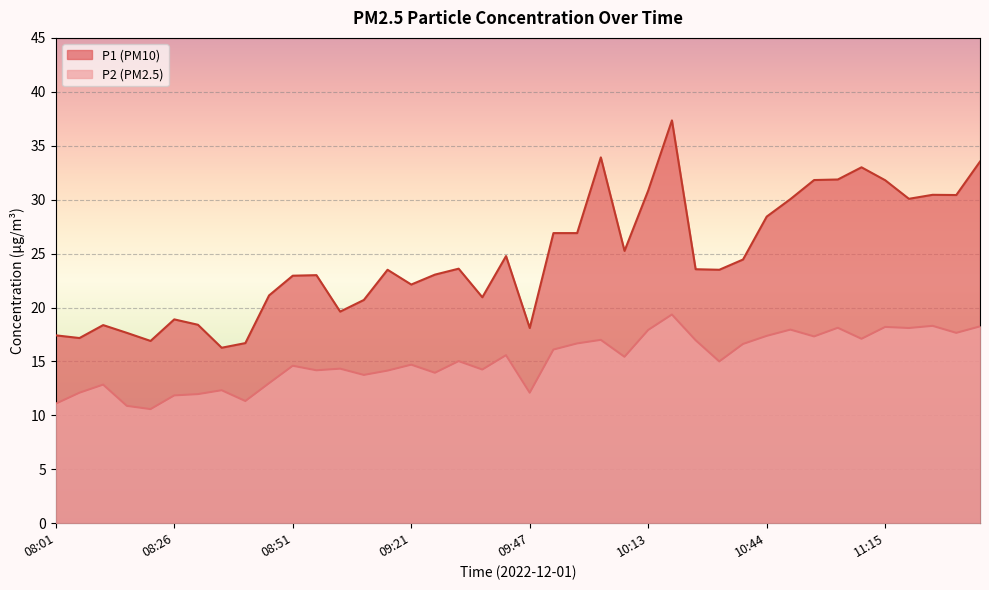

How many interior local peaks does the P1 series have?

10